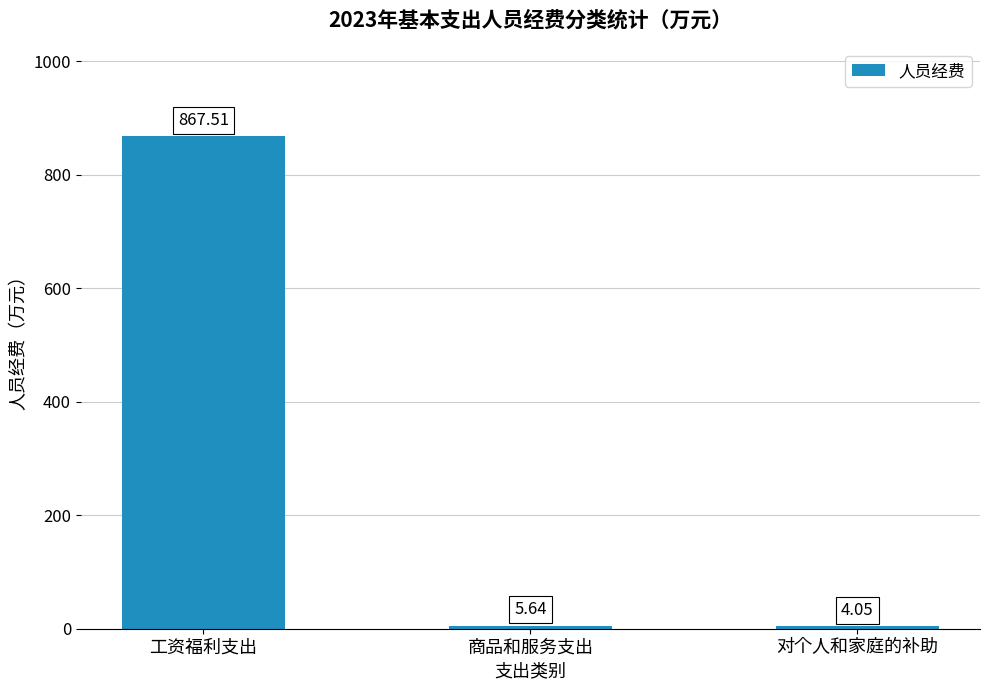

Rank the categories by value from lowest to highest.

对个人和家庭的补助, 商品和服务支出, 工资福利支出